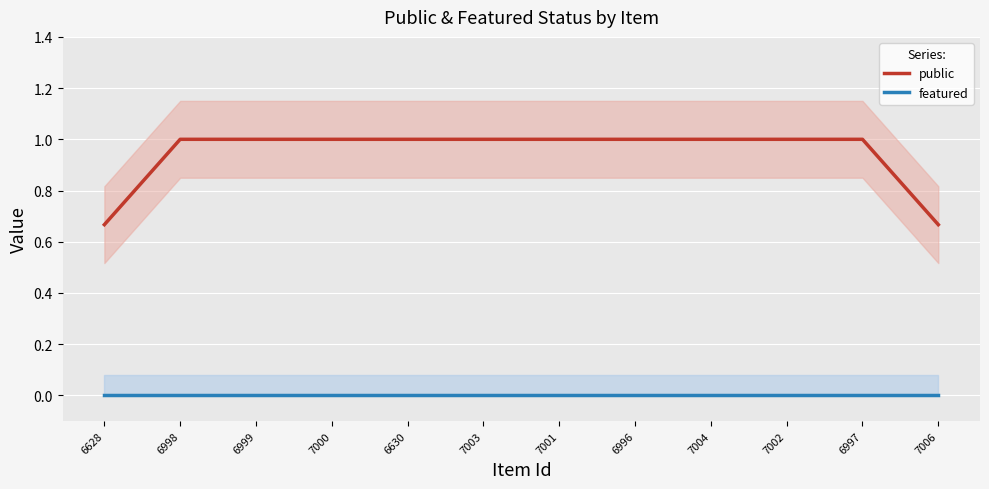

What is the approximate value of public at 6998?

1.0